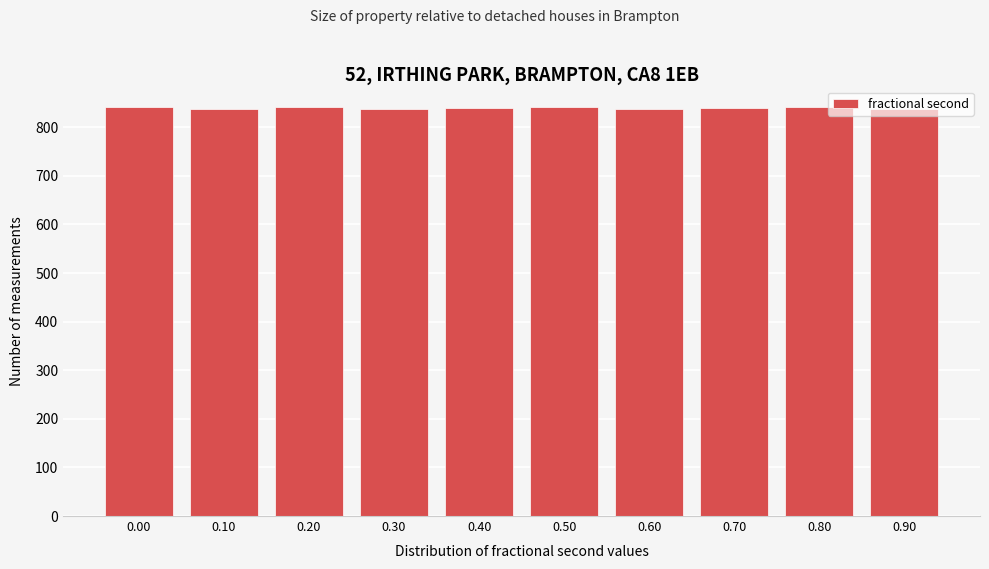

What is the value of the 1st bar from the left?

842